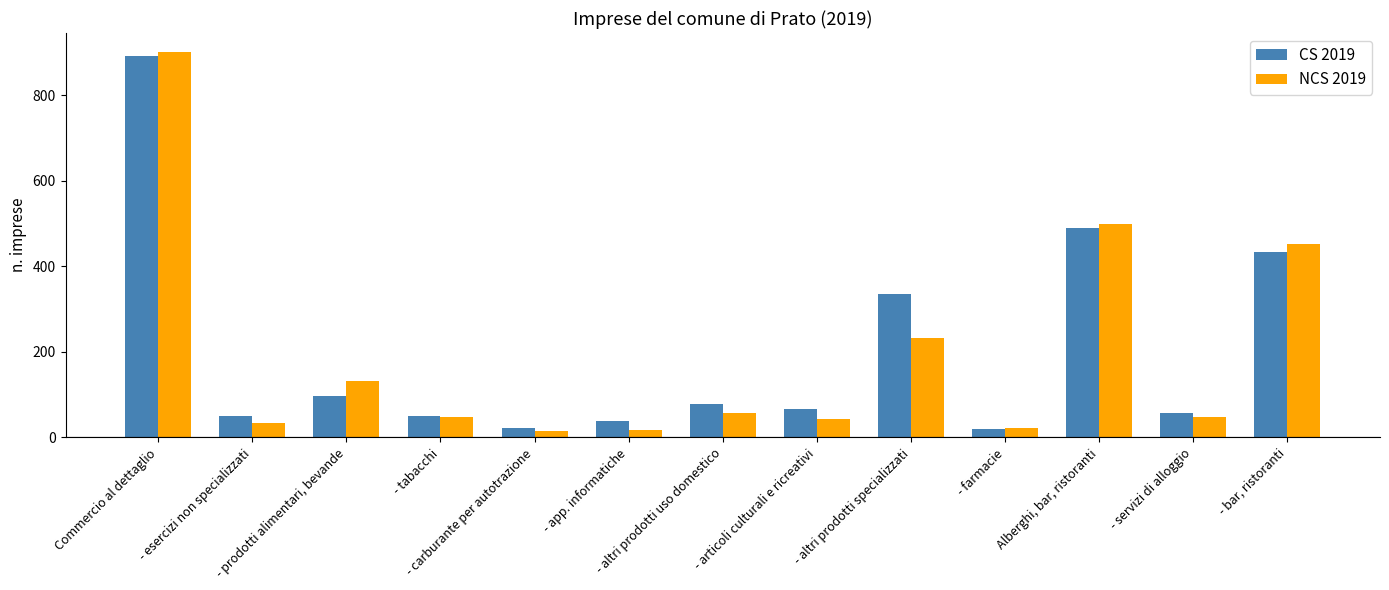

What is the value of the NCS 2019 bar at the 12th from the left?

48